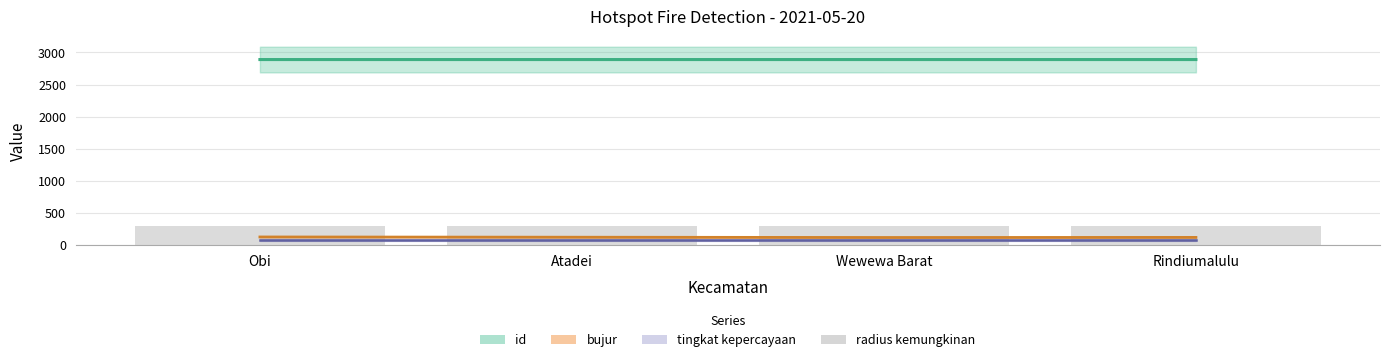

What is the spread (max minus min) of values at Rindiumalulu?

2809.6